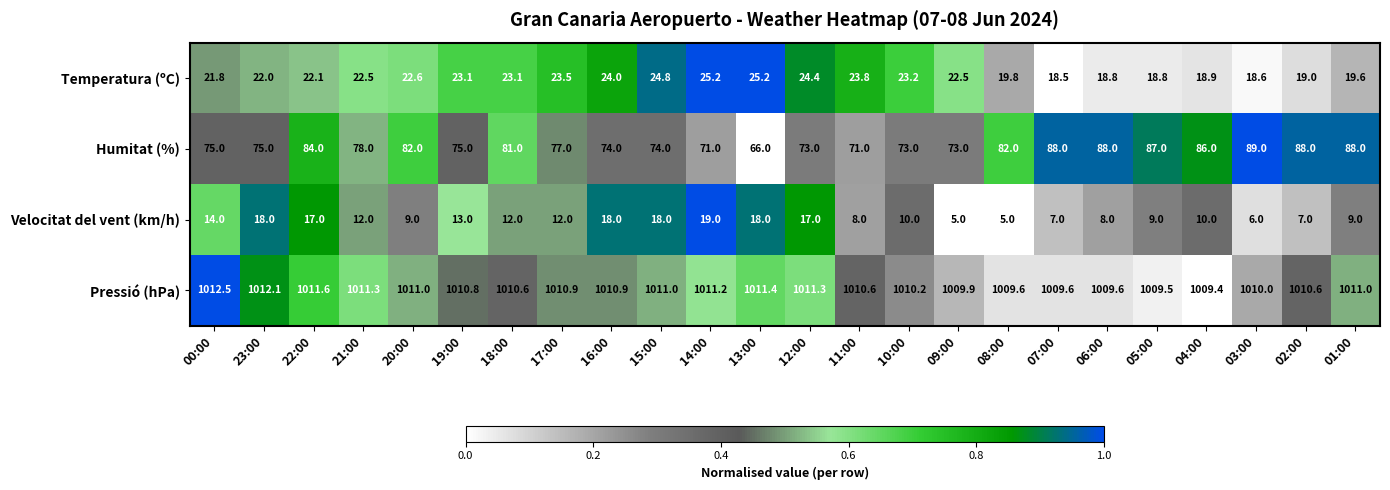

What is the total value across all series at 09:00?

1110.4